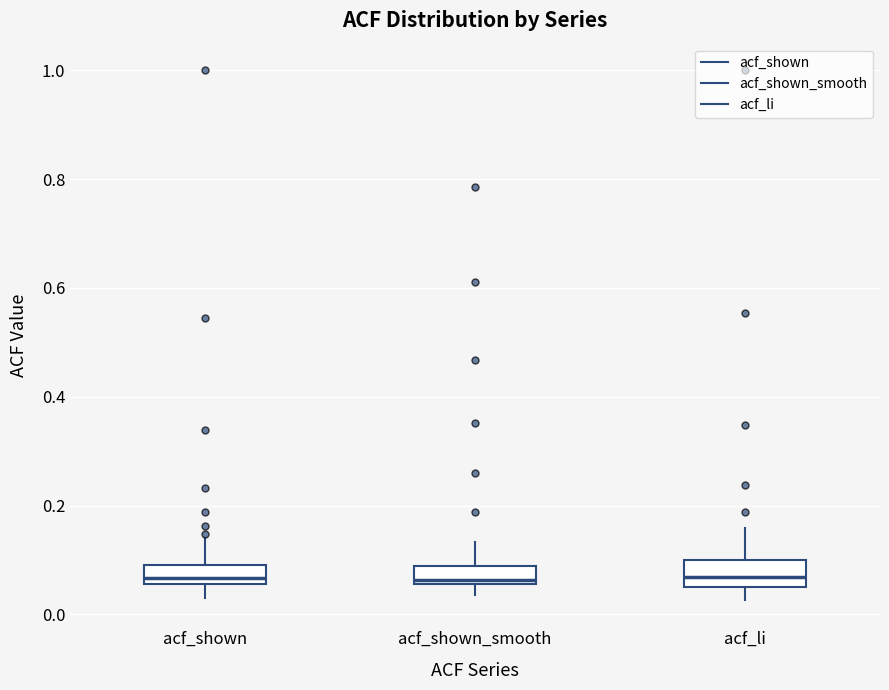

Reading left to right, transcribe this box plot: for each box, give where its median line is, the range the box spans, and where its two whiskers end, as read against the y-axis. The values are not printed on the chart, so give them approximately, as read against the axis.

acf_shown: median 0.06 (just above the box's lower edge), box 0.06 to 0.10, whiskers 0.04 to 0.14
acf_shown_smooth: median 0.06 (just above the box's lower edge), box 0.06 to 0.08, whiskers 0.04 to 0.14
acf_li: median 0.06, box 0.04 to 0.10, whiskers 0.02 to 0.16